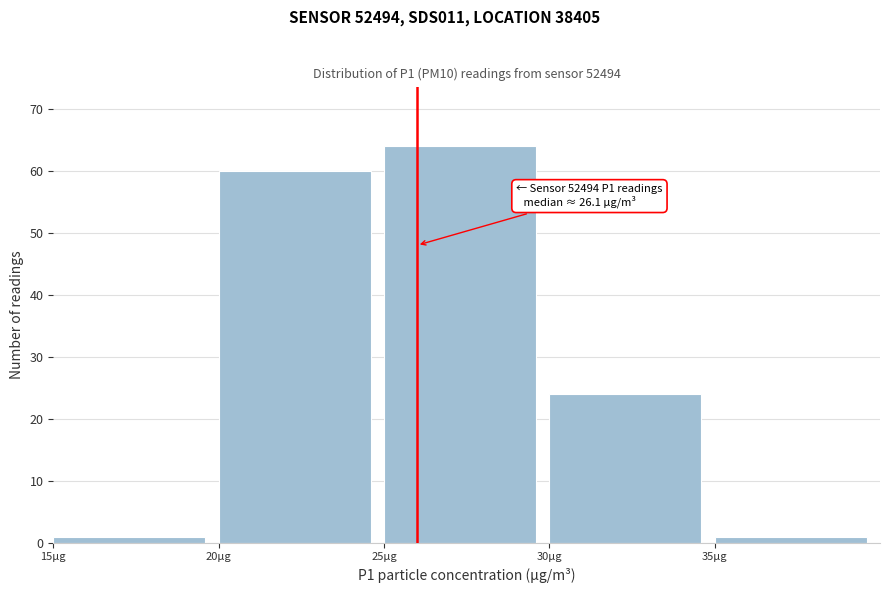

Over which range of the x-axis is the bar tallest?

25 to 30